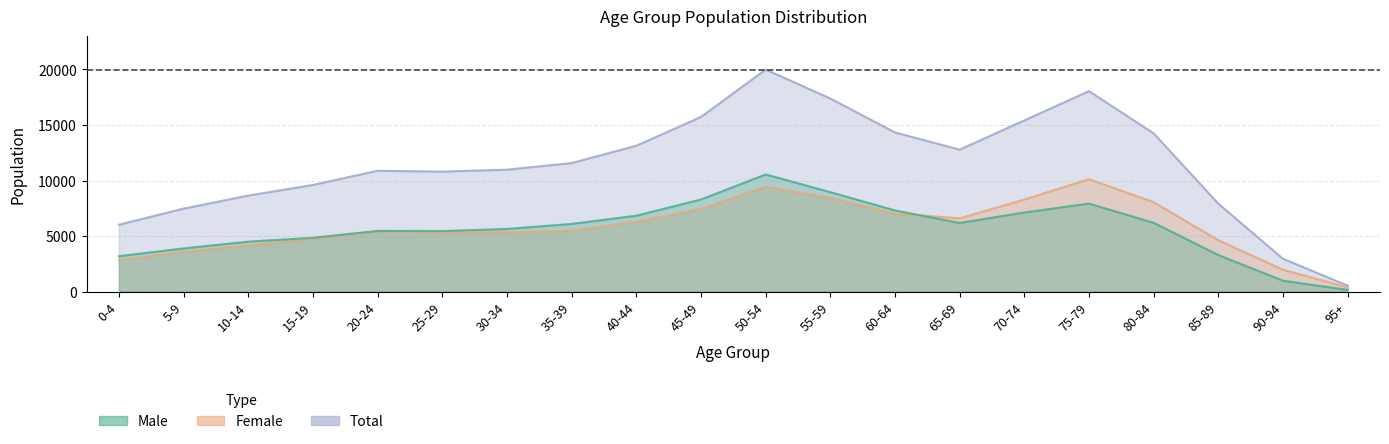

What is the smallest value displayed?

159